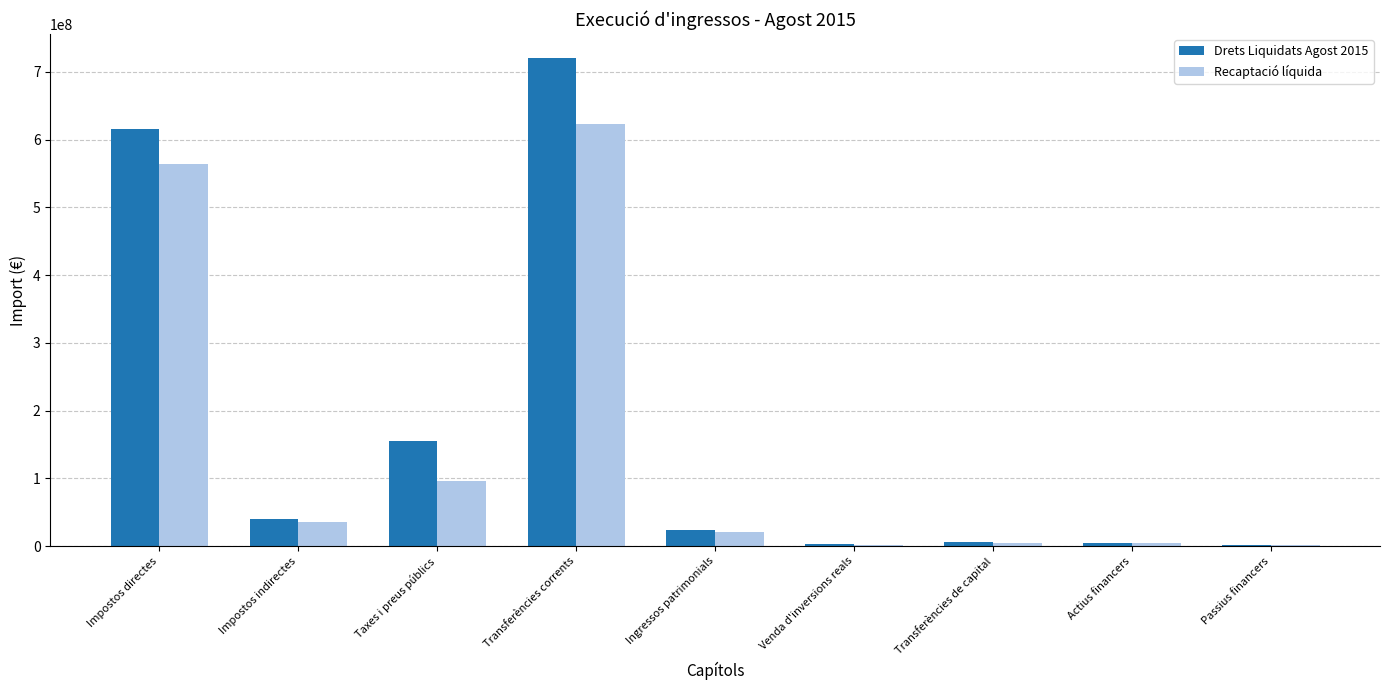

Between Impostos directes and Impostos indirectes, which series saw the biggest shift?

Drets Liquidats Agost 2015